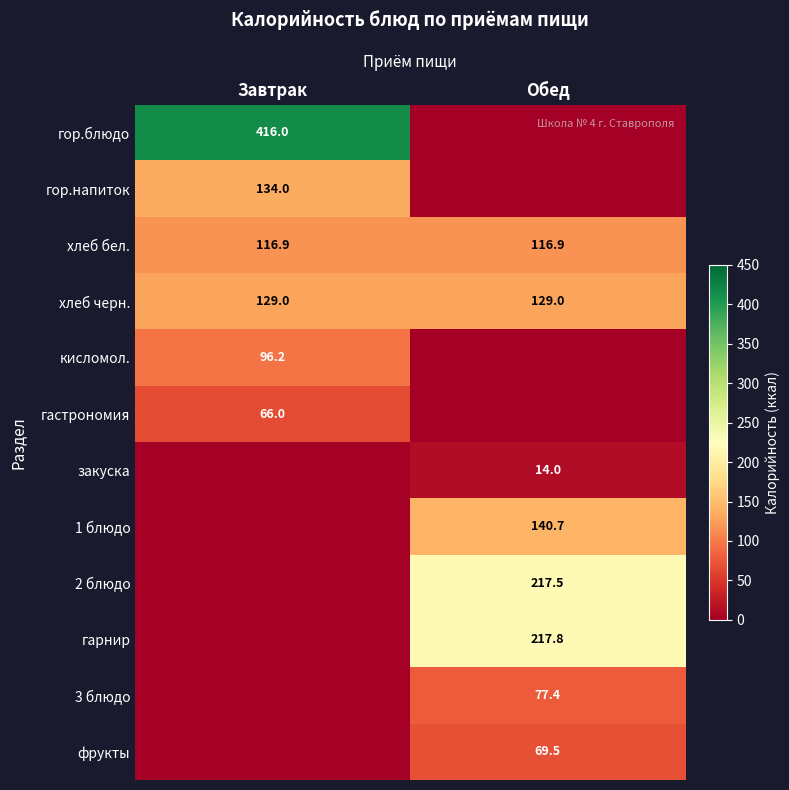

What is the total value across all series at Обед?

982.8